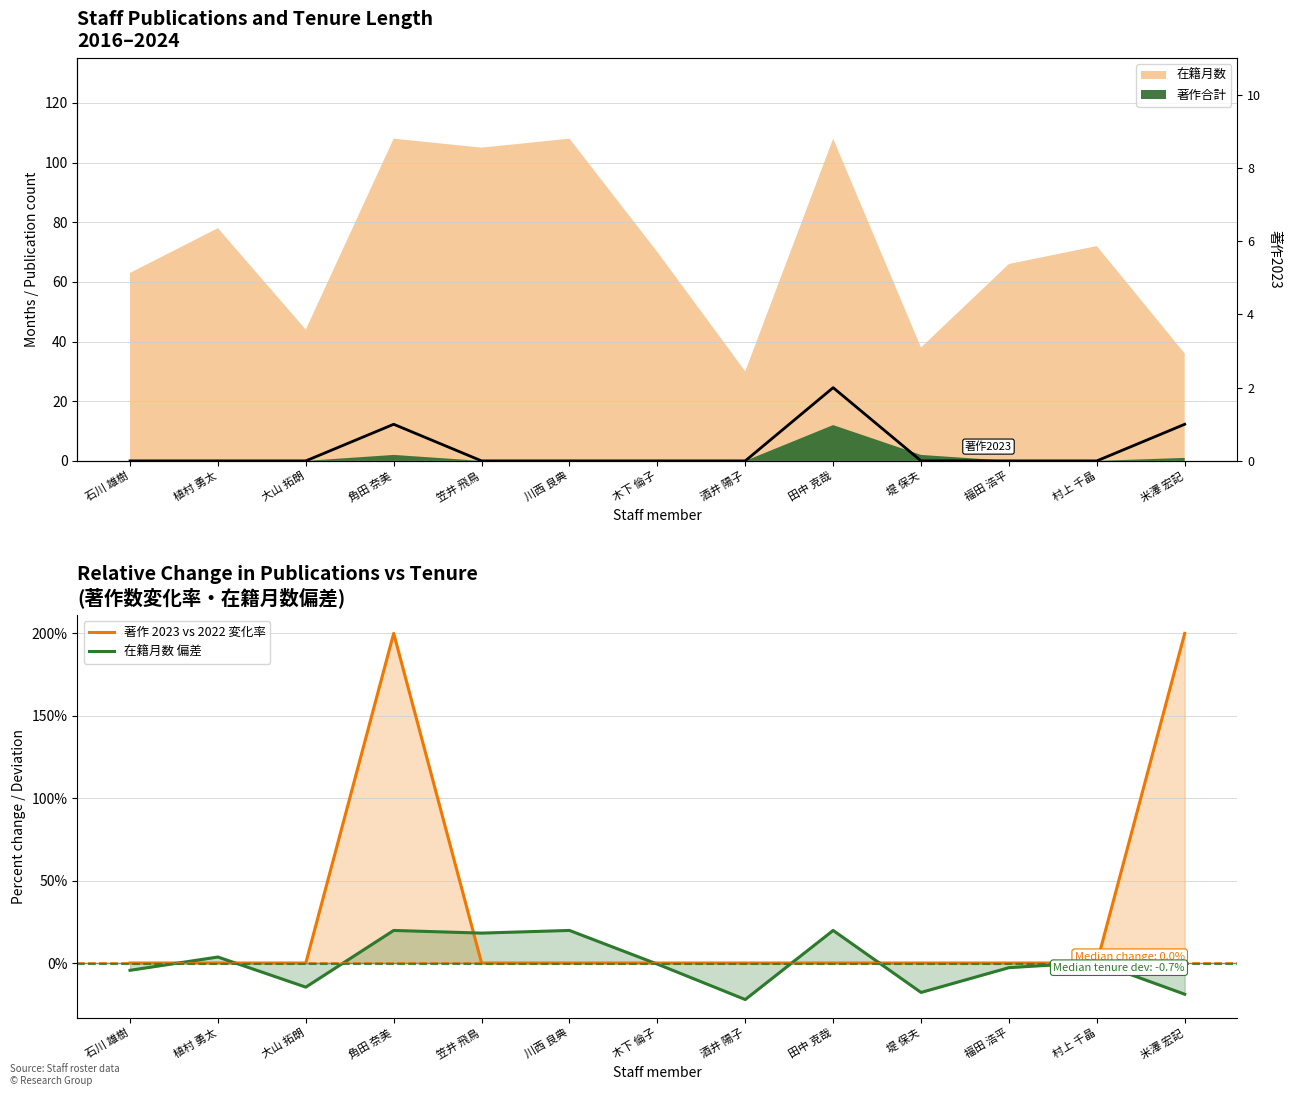

Which series ends up on top after the final intersection of 在籍月数 偏差 and 著作2023?

著作2023